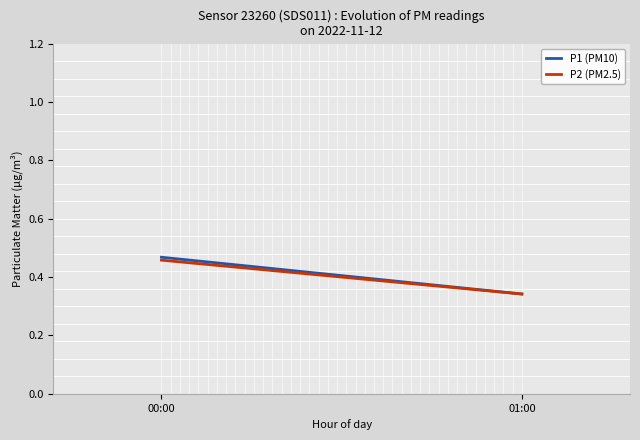

Reading left to right, transcribe all the data shown in this chart.

P1 (PM10): 0.5	0.3
P2 (PM2.5): 0.5	0.3